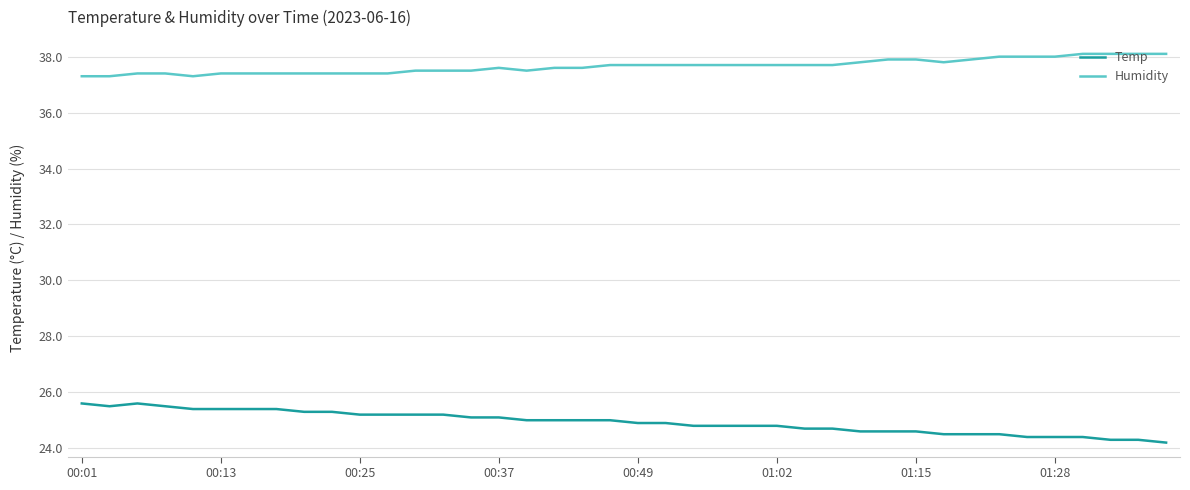

What is the average value of the Humidity series?

37.7